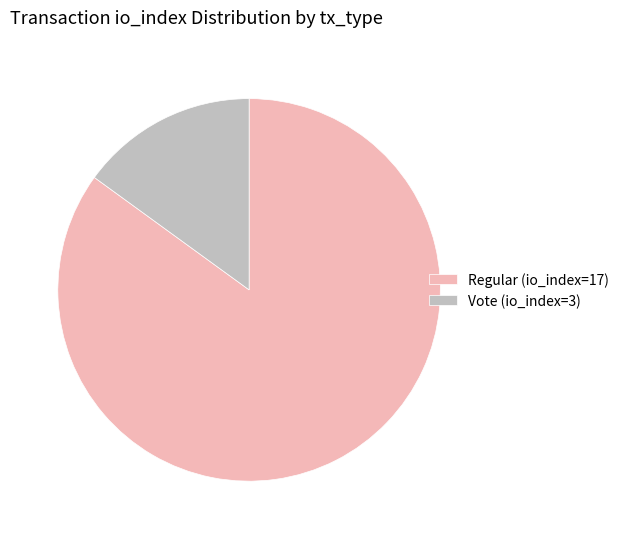

How many segments does this pie chart have?

2